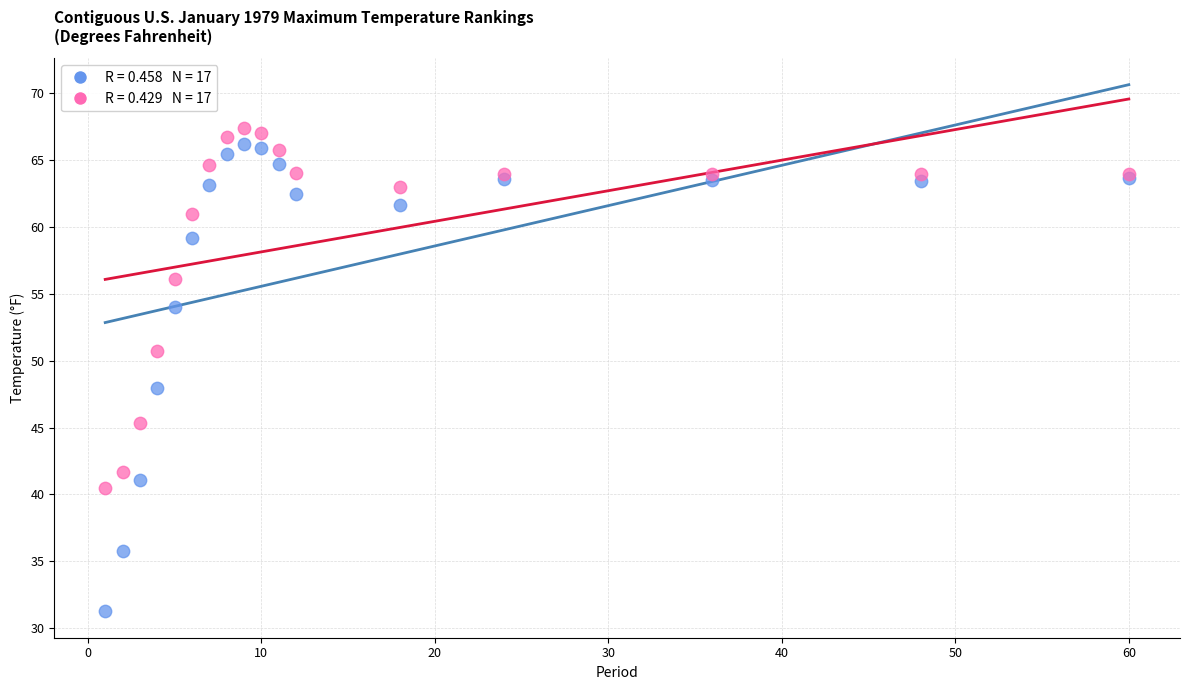

Across all series, what Y value is closest to 49?

47.9